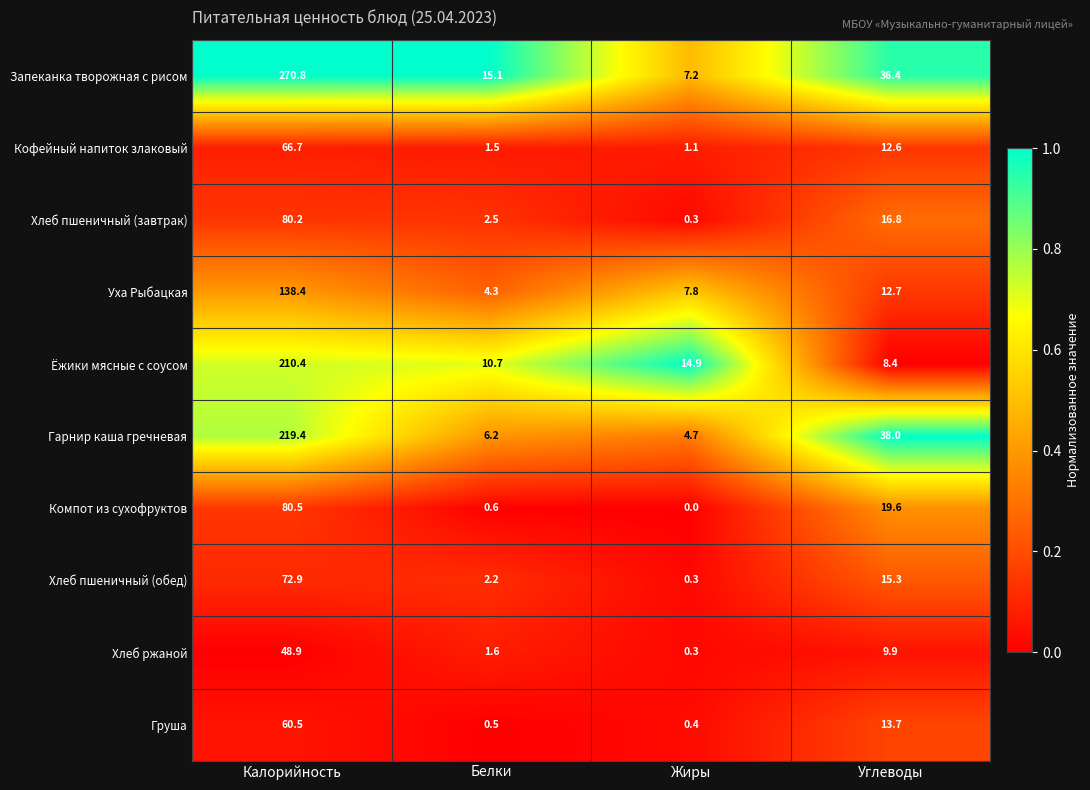

Rank the series by their maximum value, from lowest to highest.

Хлеб ржаной, Груша, Кофейный напиток злаковый, Хлеб пшеничный (обед), Хлеб пшеничный (завтрак), Компот из сухофруктов, Уха Рыбацкая, Ёжики мясные с соусом, Гарнир каша гречневая, Запеканка творожная с рисом